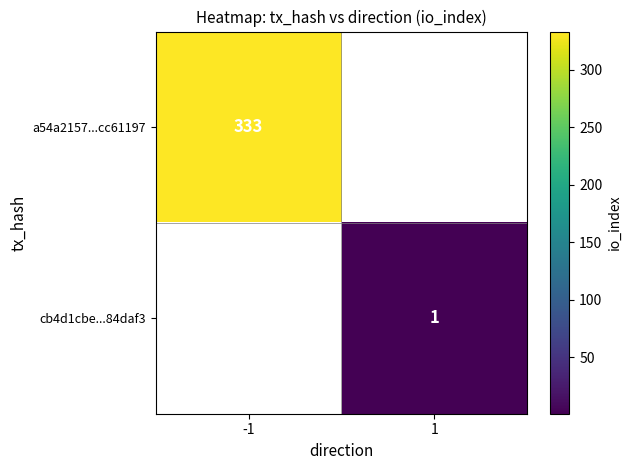

The value of cb4d1cbe...84daf3 at 1 is 2. True or false?

False